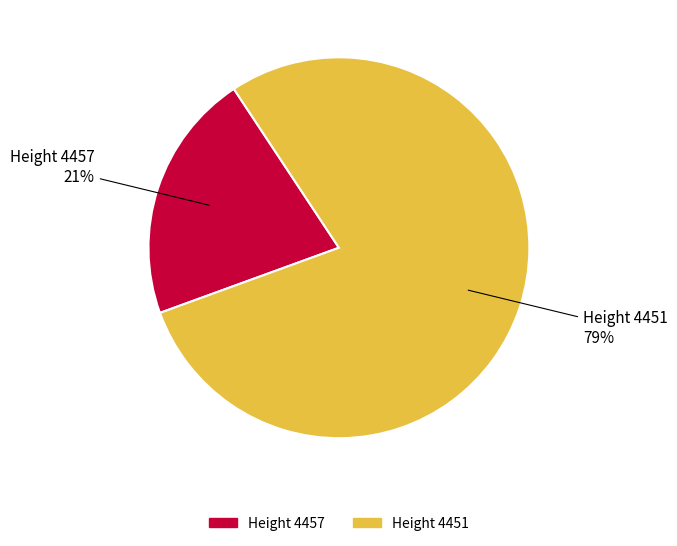

To the nearest percent, what is the average slice percentage?

50%